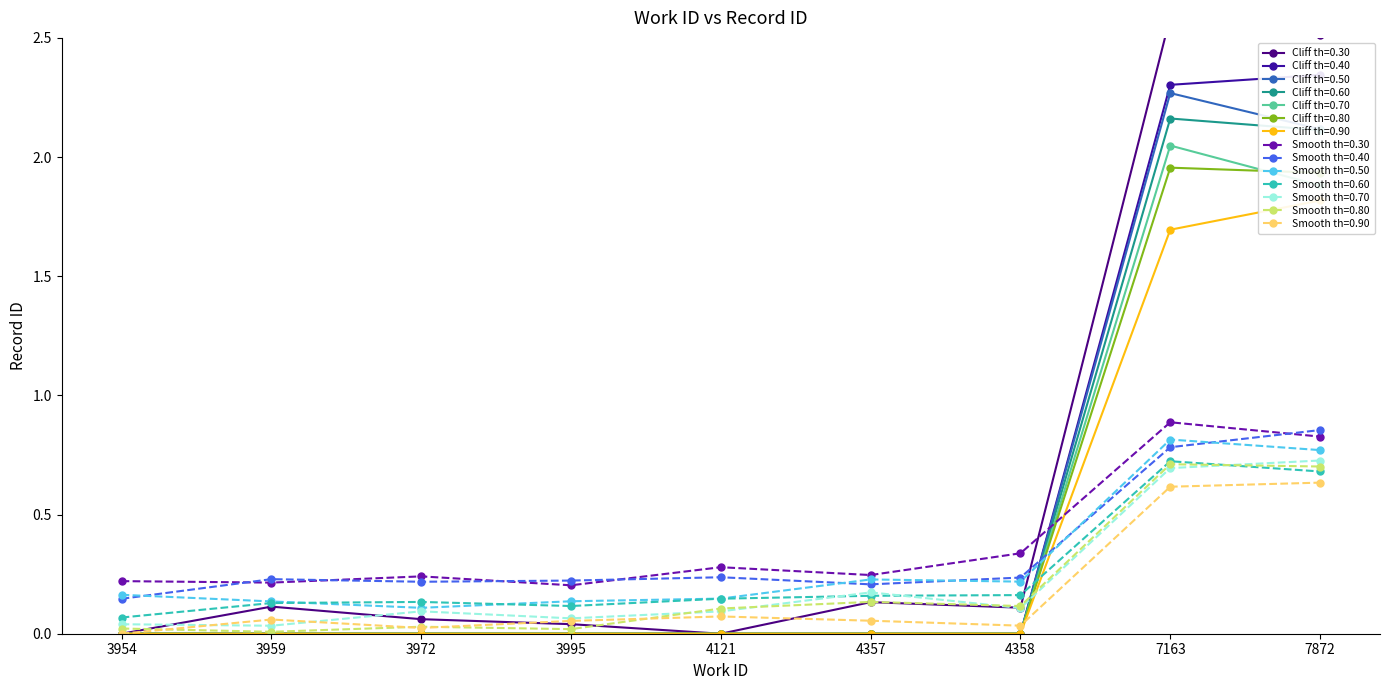

True or false: Smooth th=0.50 and Smooth th=0.90 intersect in this chart.

False